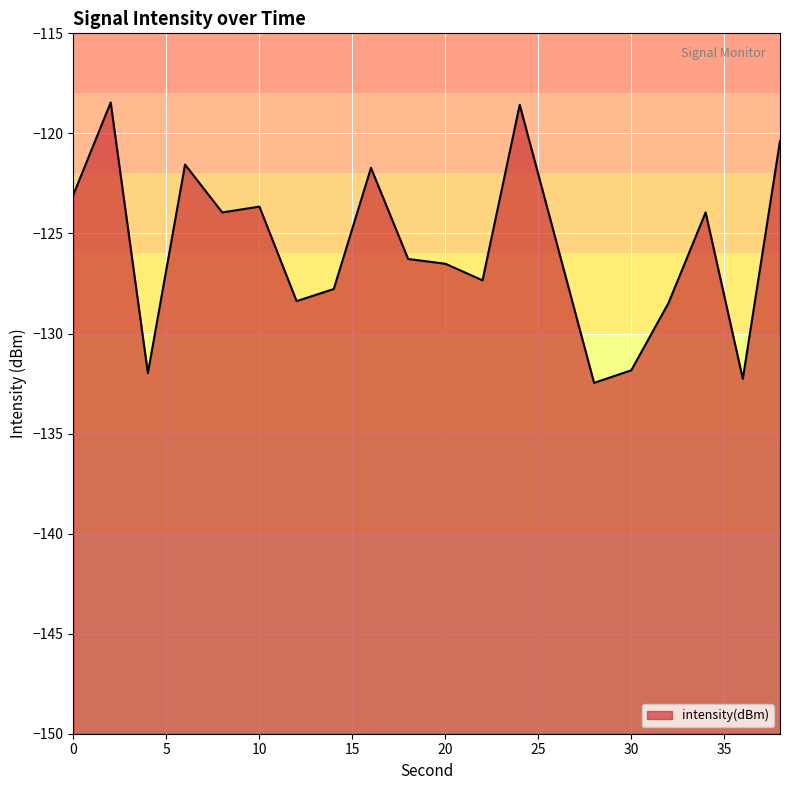

Which label corresponds to the largest value in the chart?

2